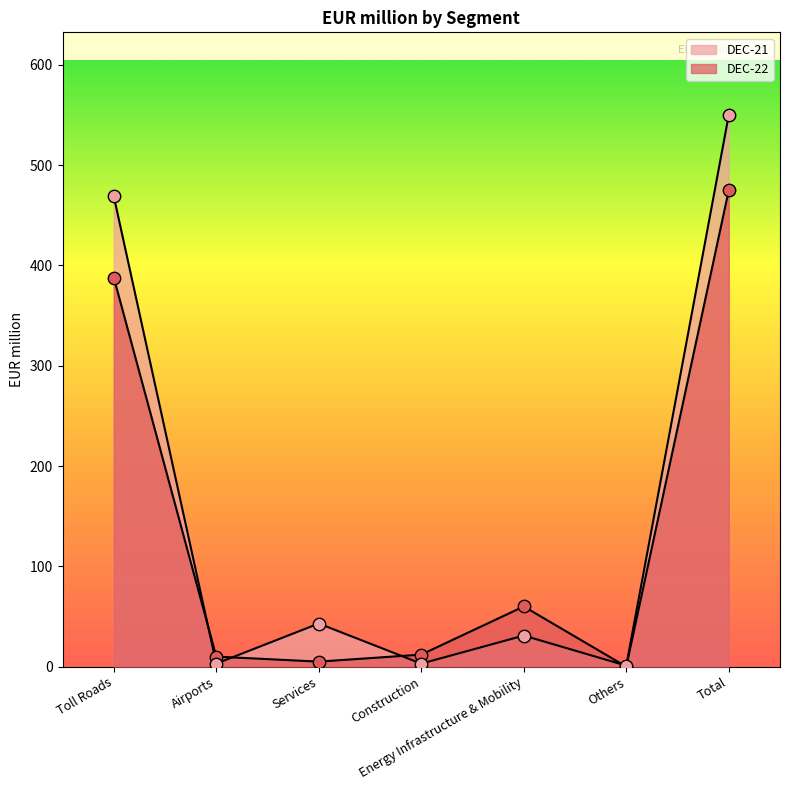

Which series has the largest total across all categories?

DEC-21